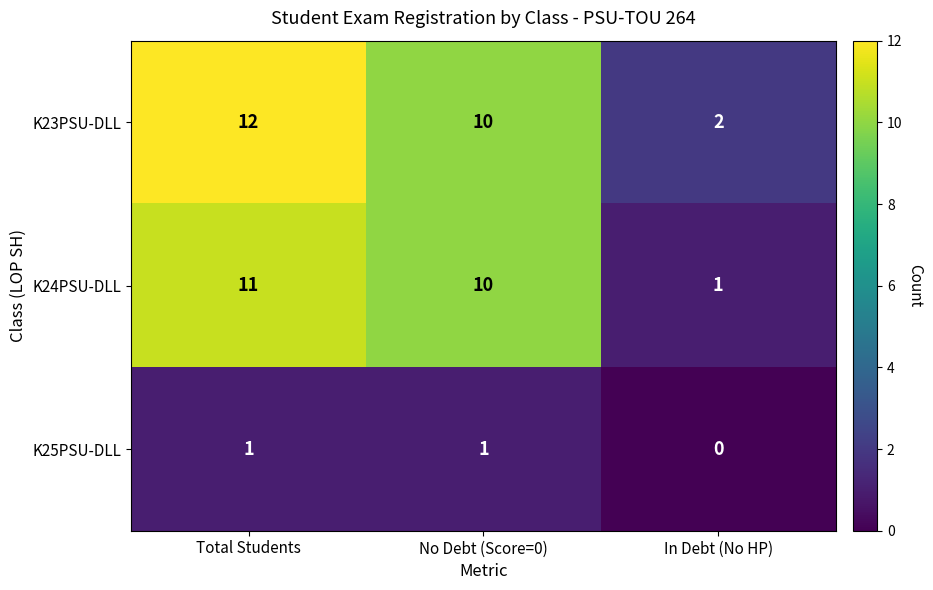

What is the difference between the maximum and minimum values in the K24PSU-DLL series?

10